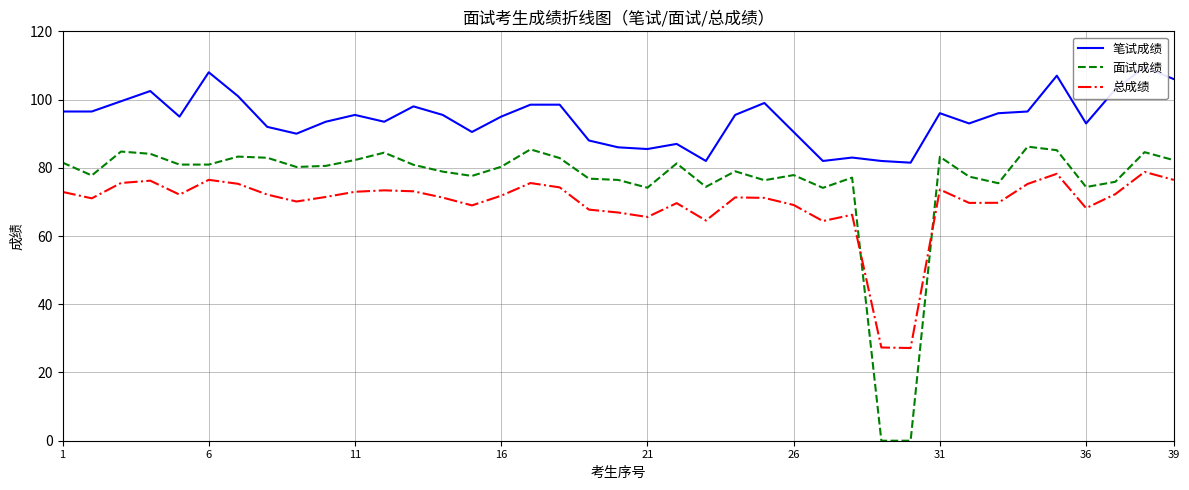

How many interior local peaks does the 笔试成绩 series have?

10